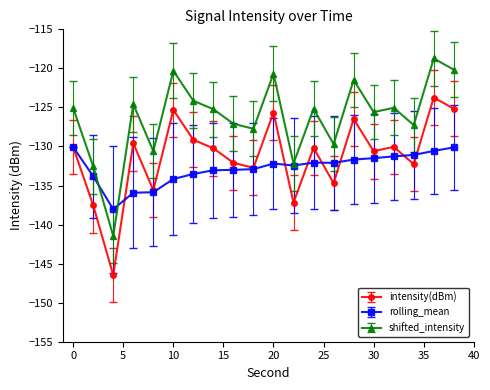

True or false: intensity(dBm) has more than 0 points higher than both neighbors.

True